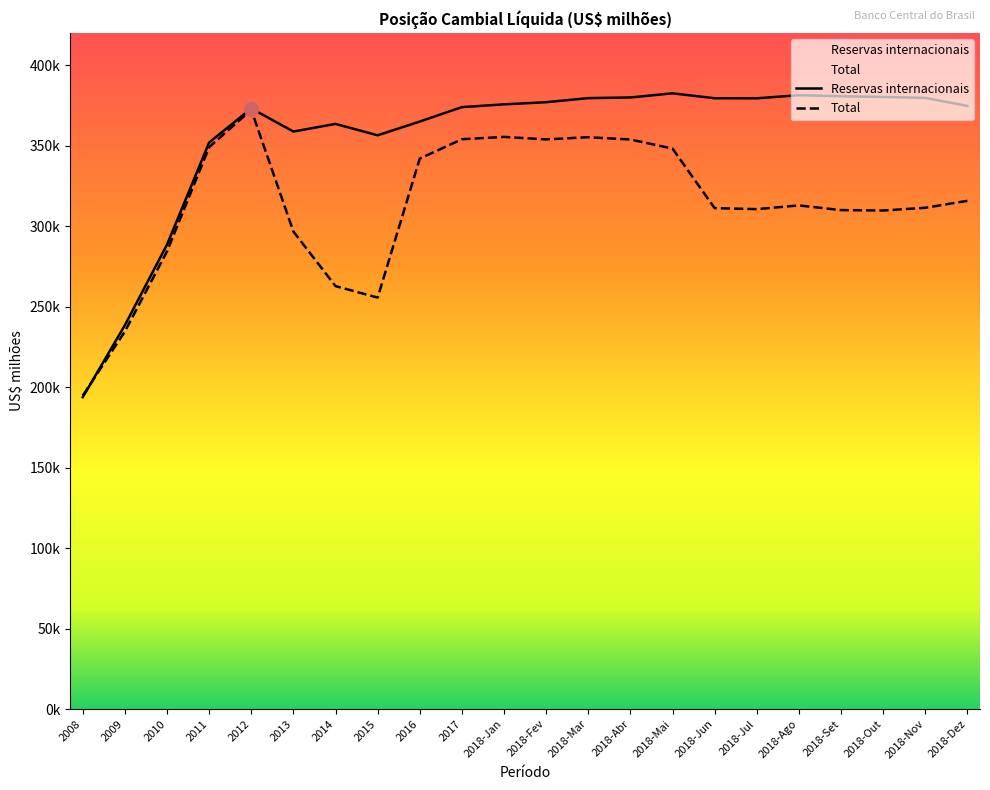

Which has a higher value, 2018-Jun or 2017?

2018-Jun